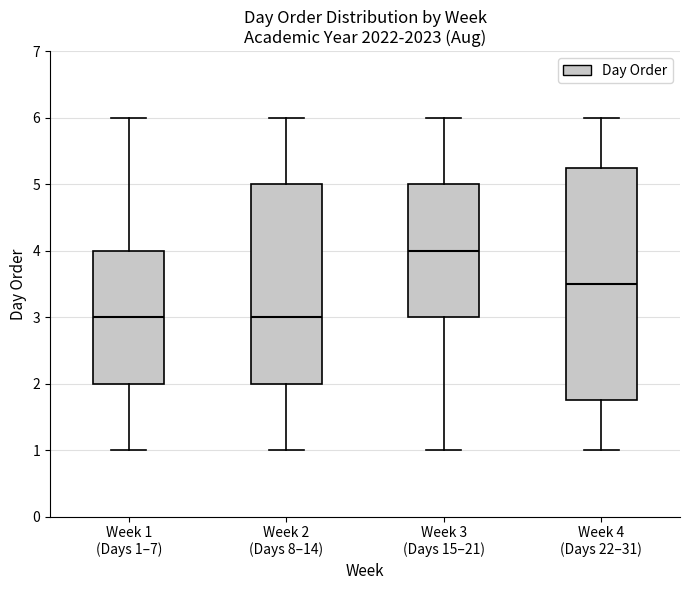

Reading left to right, transcribe this box plot: for each box, give where its median line is, the range the box spans, and where its two whiskers end, as read against the y-axis. The values are not printed on the chart, so give them approximately, as read against the axis.

Week 1 (Days 1–7): median 3.0, box 2.0 to 4.0, whiskers 1.0 to 6.0
Week 2 (Days 8–14): median 3.0, box 2.0 to 5.0, whiskers 1.0 to 6.0
Week 3 (Days 15–21): median 4.0, box 3.0 to 5.0, whiskers 1.0 to 6.0
Week 4 (Days 22–31): median 3.5, box 1.8 to 5.3, whiskers 1.0 to 6.0